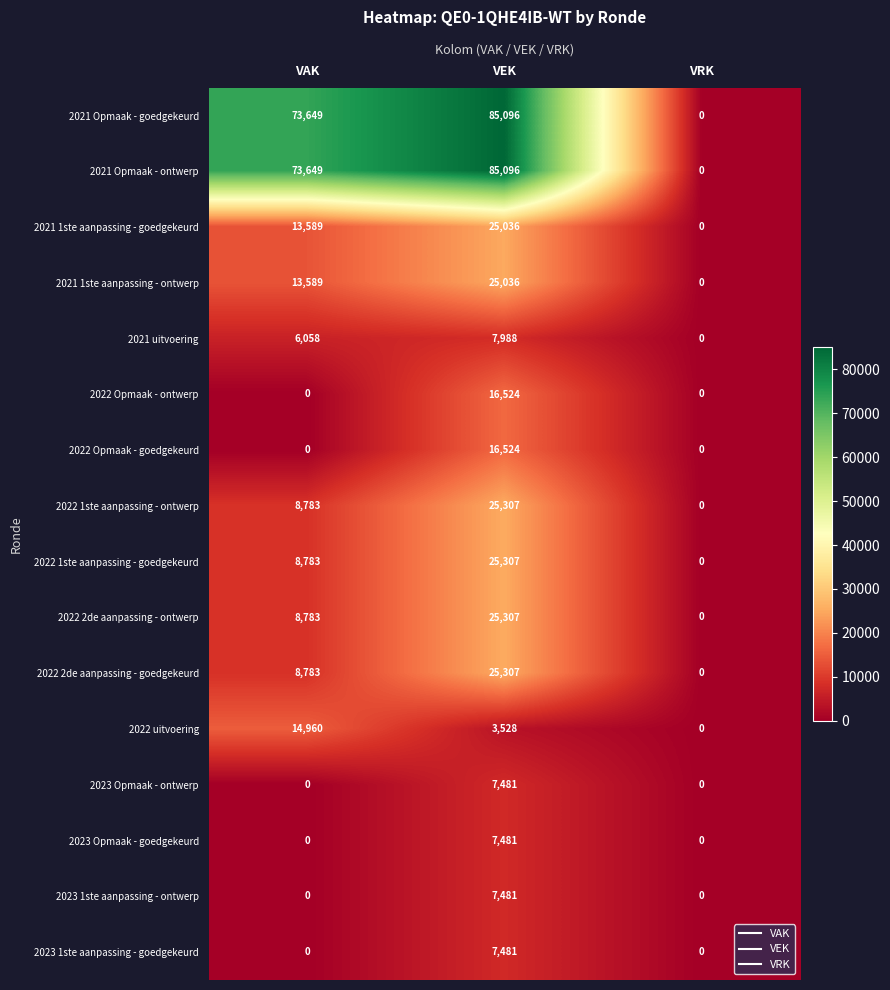

At which label does 2021 1ste aanpassing - ontwerp reach its peak?

VEK